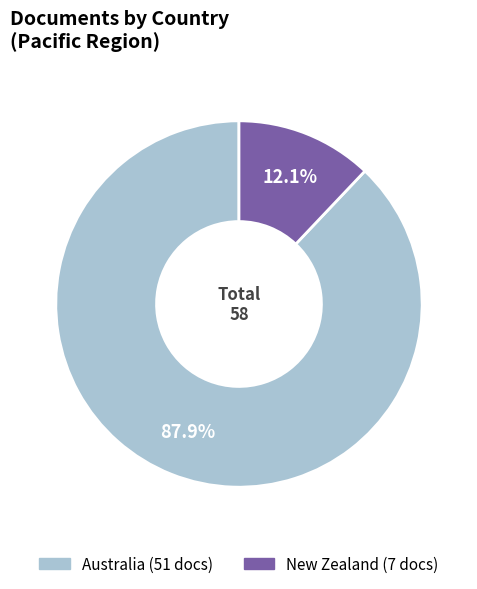

What percentage do New Zealand and Australia together represent?

100.0%